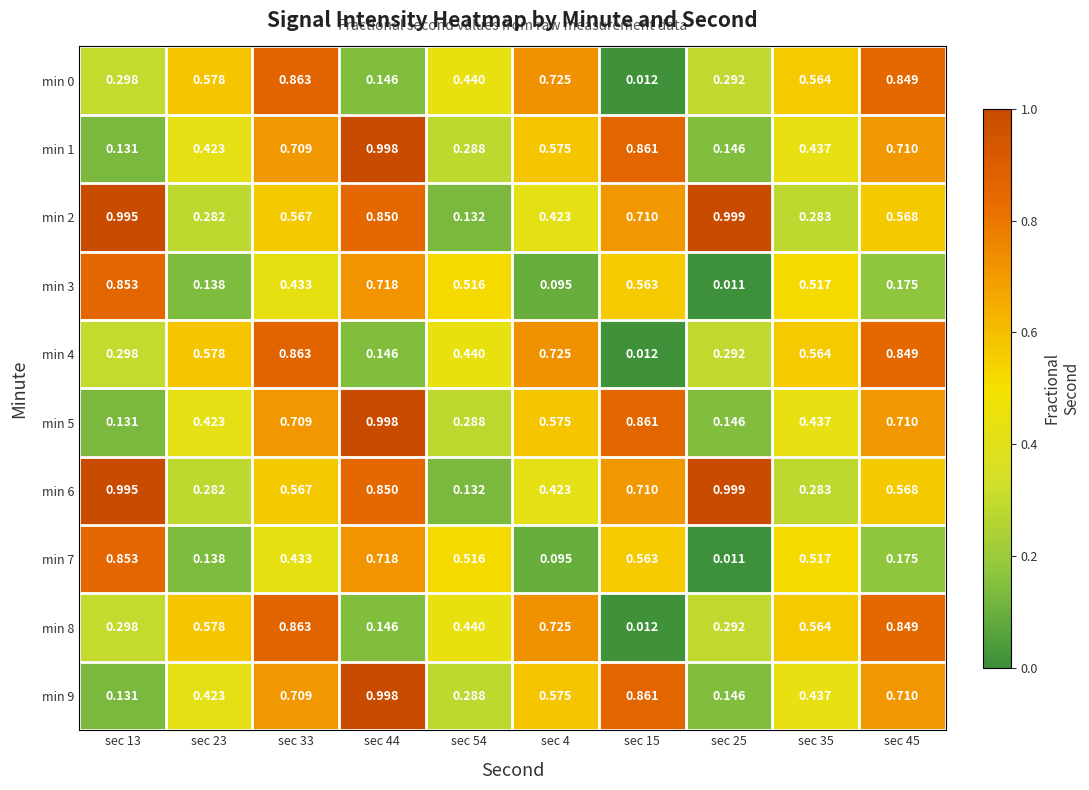

Is the value of min 7 at sec 33 greater than the value of min 0 at sec 45?

No